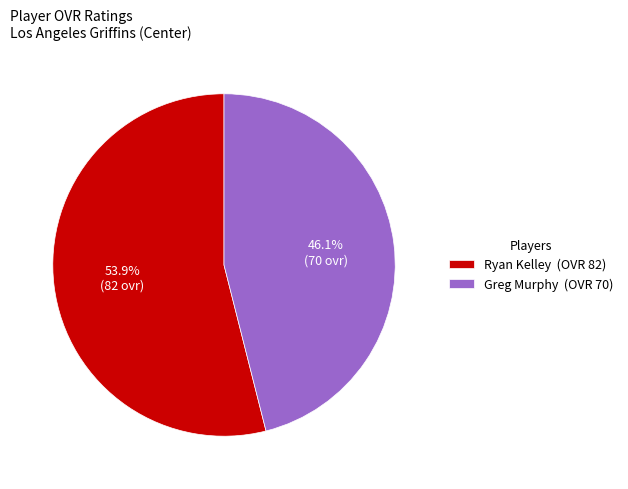

Is there a majority slice in this chart?

Yes